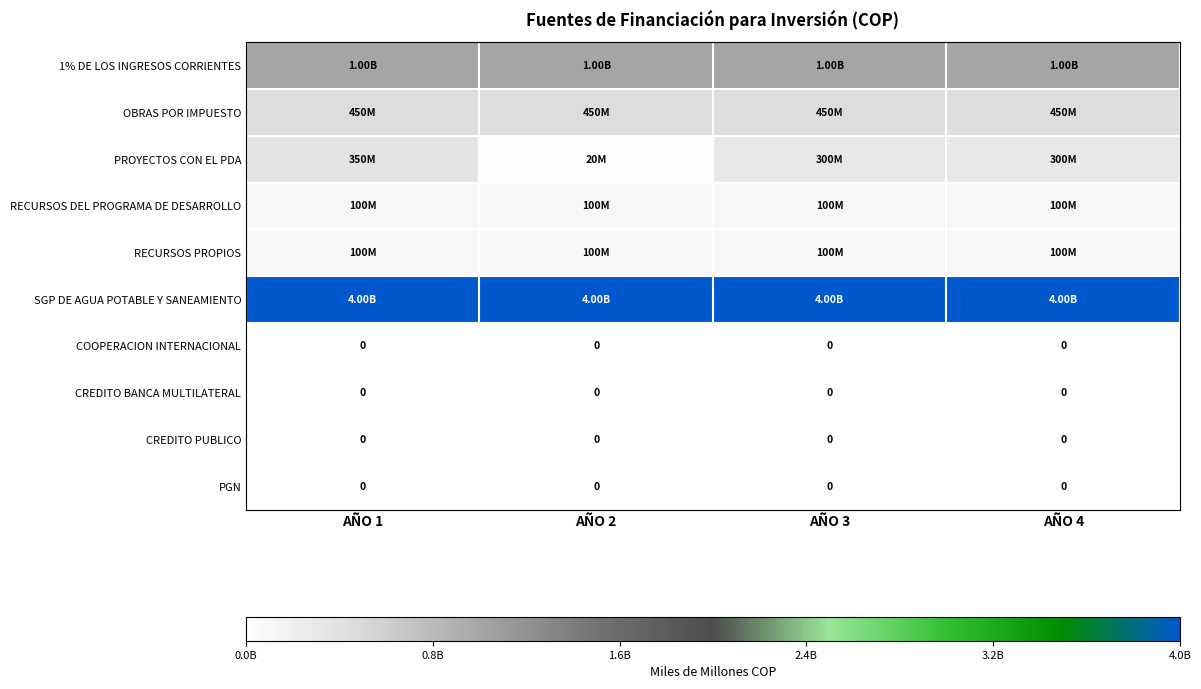

Rank the categories by CREDITO BANCA MULTILATERAL value from lowest to highest.

AÑO 1, AÑO 2, AÑO 3, AÑO 4